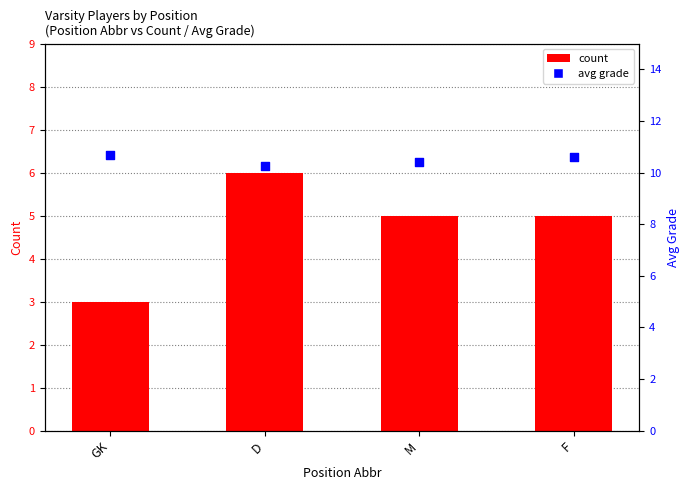

What is the total value across all series at GK?

13.7